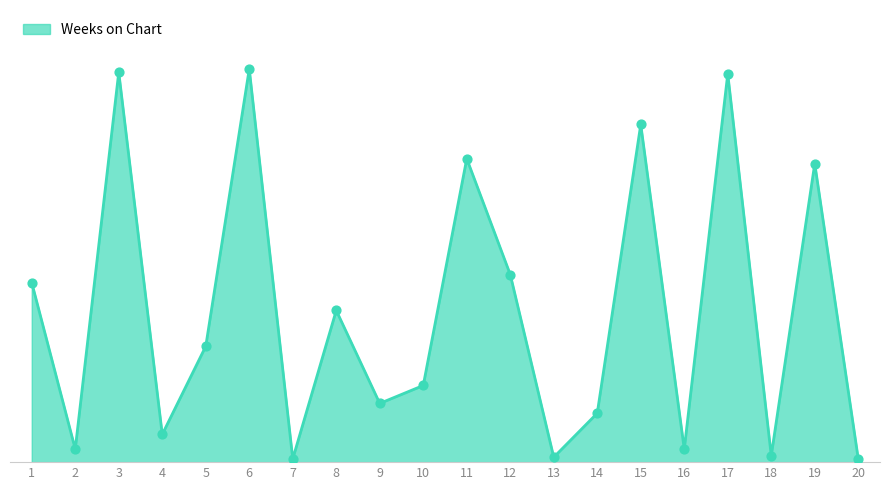

Approximately how many times larger is the value at 19 compared to 17?

0.8